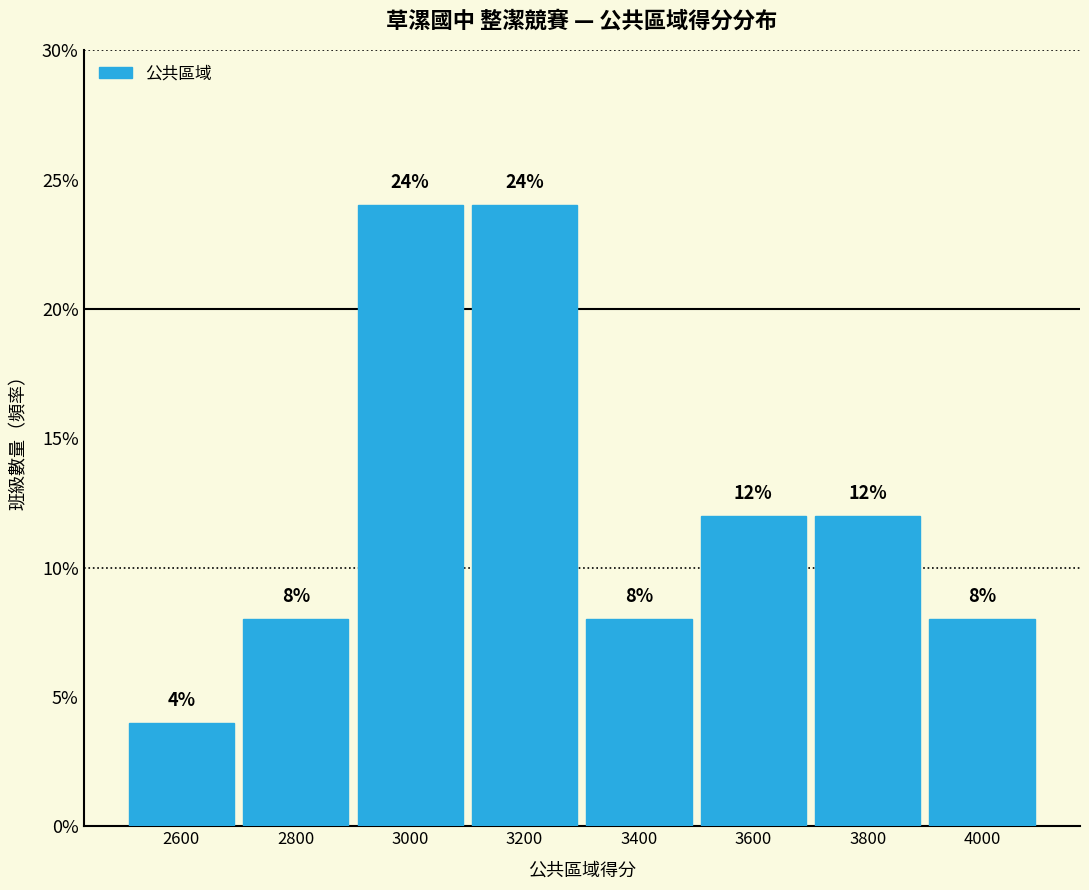

Reading left to right, transcribe this chart: for each bar, give the range it covers on the x-axis and its height.

2500 to 2700: 4
2700 to 2900: 8
2900 to 3100: 24
3100 to 3300: 24
3300 to 3500: 8
3500 to 3700: 12
3700 to 3900: 12
3900 to 4100: 8